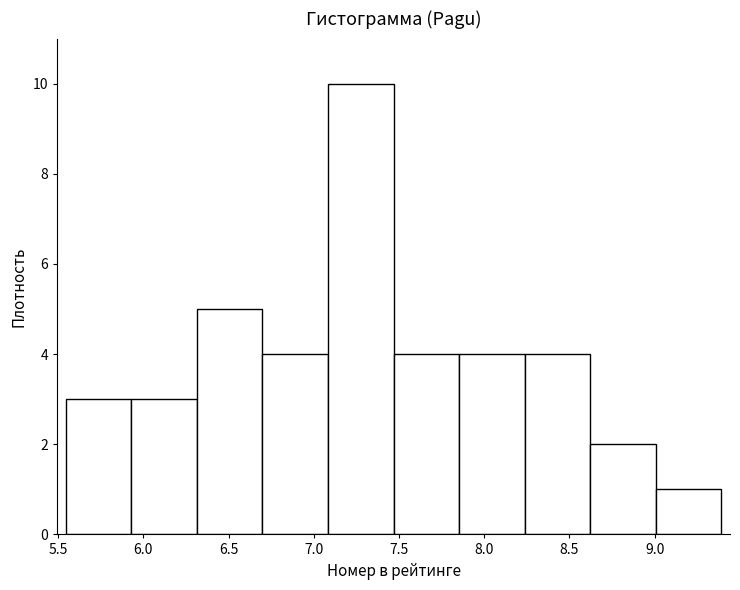

How tall is the bar that spans 7.45 to 7.85 on the x-axis? Neither the bar edges nor the heights are printed on the chart, so give them approximately, as read against the axes.

4